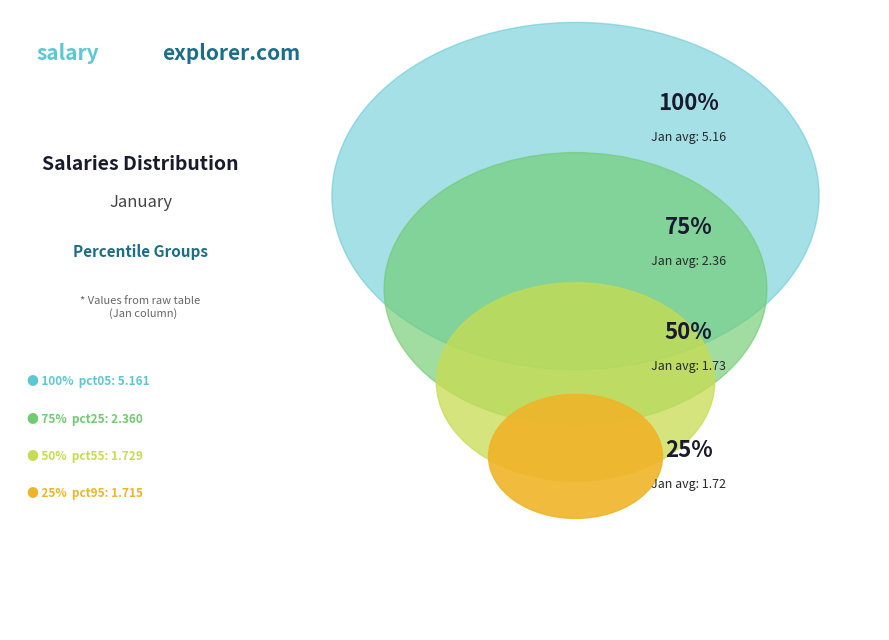

What is the smallest slice in the pie chart?

pct95